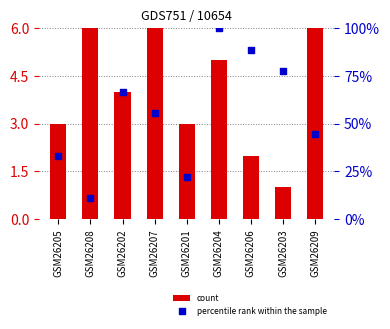

At which category is the sum across all series the highest?

GSM26204